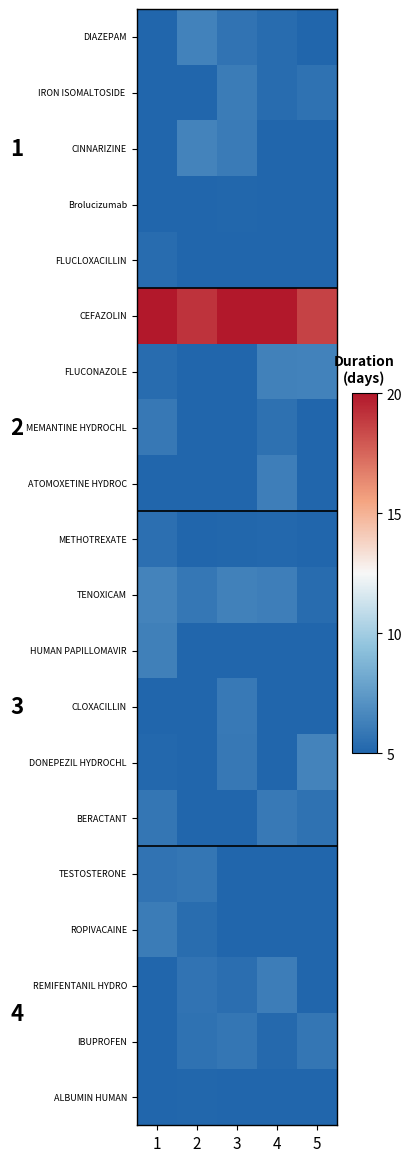

How many series are shown in this chart?

20